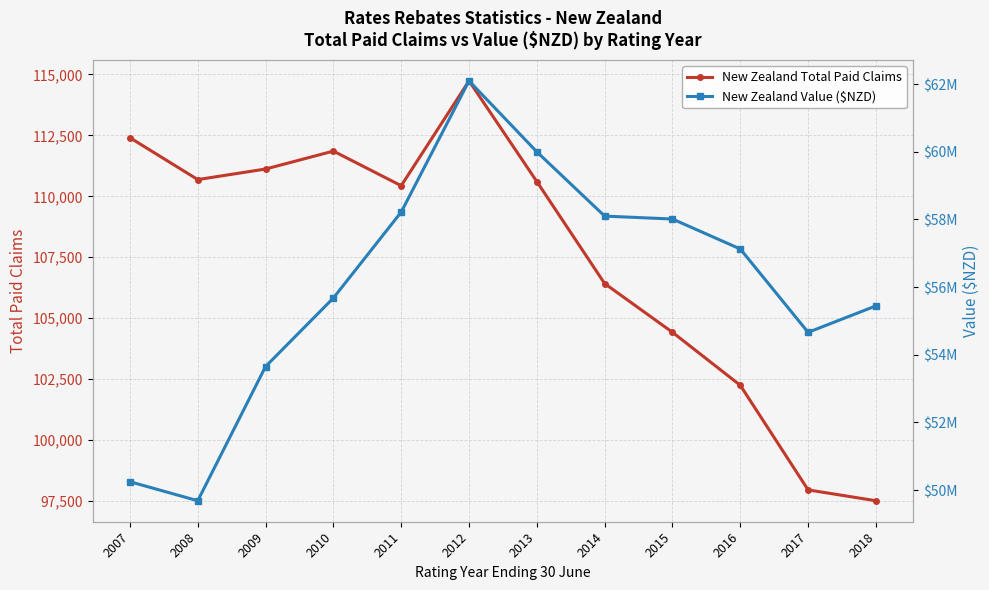

True or false: New Zealand Value ($NZD) and New Zealand Total Paid Claims cross at least once.

False